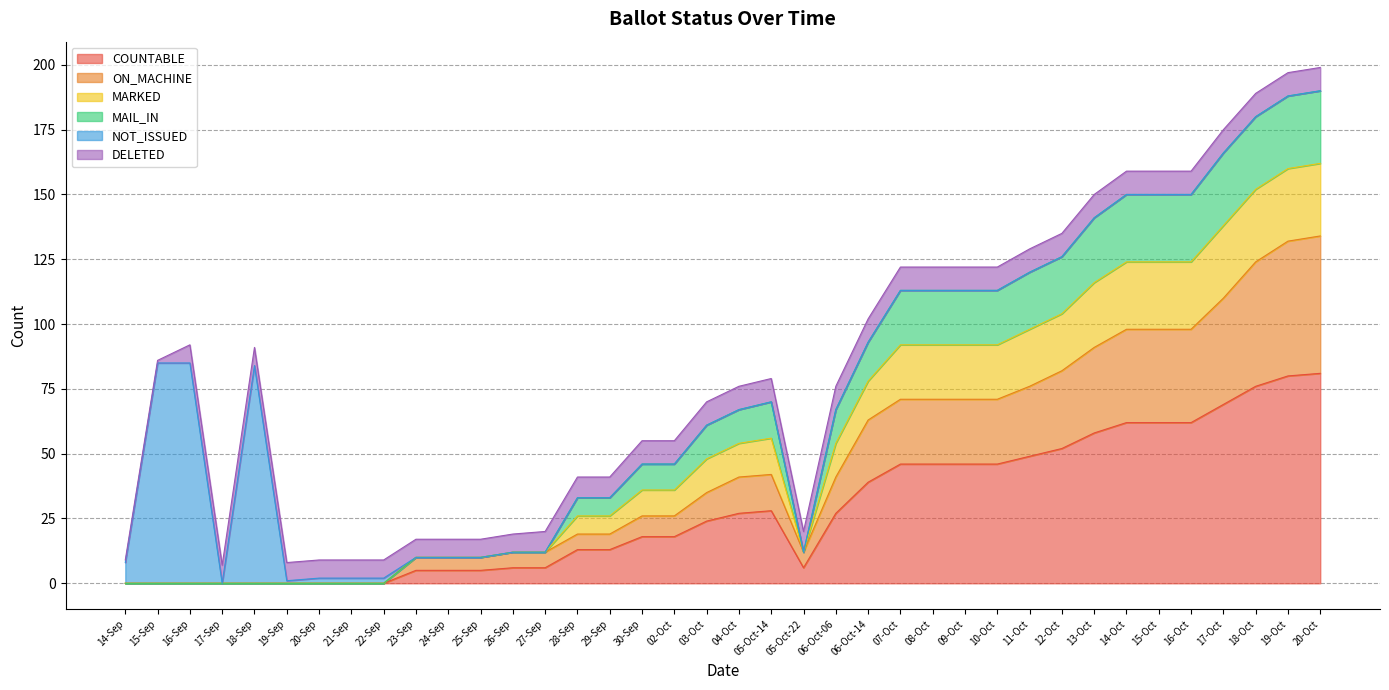

Does the chart have visible grid lines?

Yes